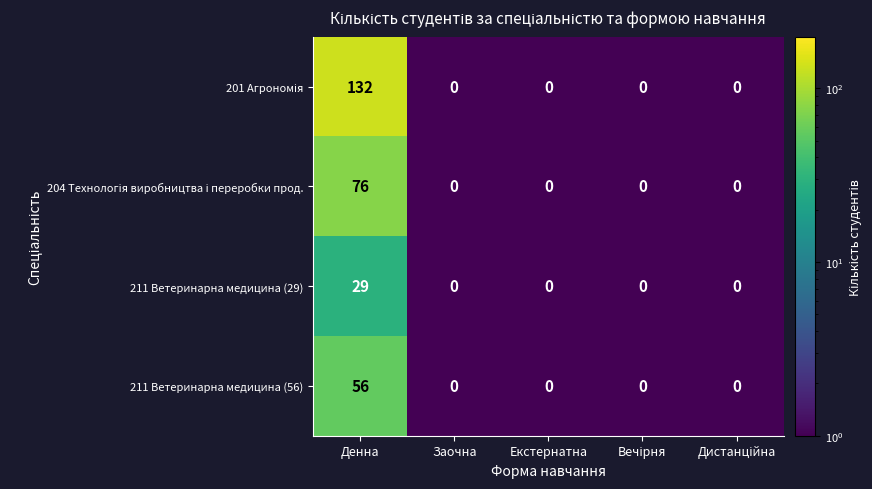

What is the difference between the maximum and minimum values in the 211 Ветеринарна медицина (56) series?

56